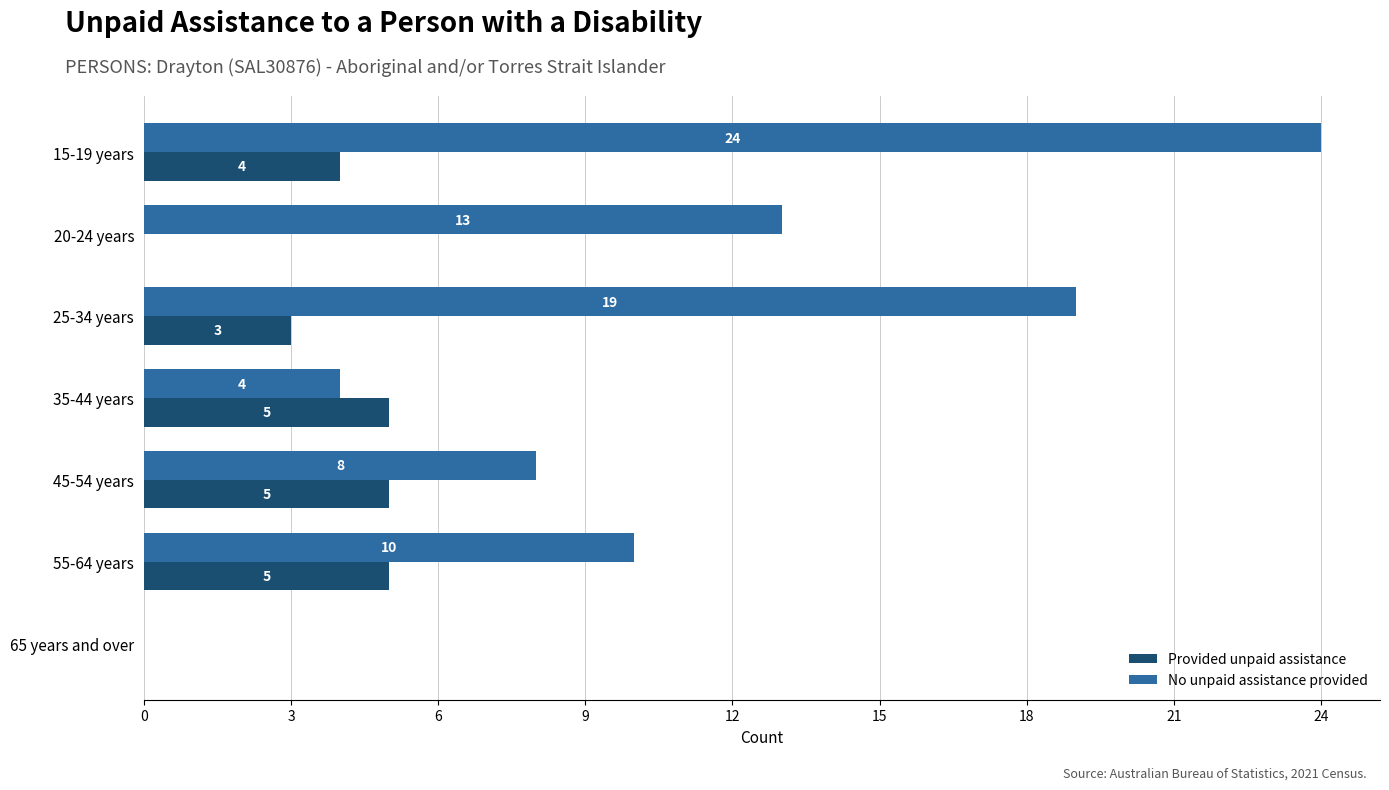

The value of Provided unpaid assistance at 15-19 years is 2. True or false?

False